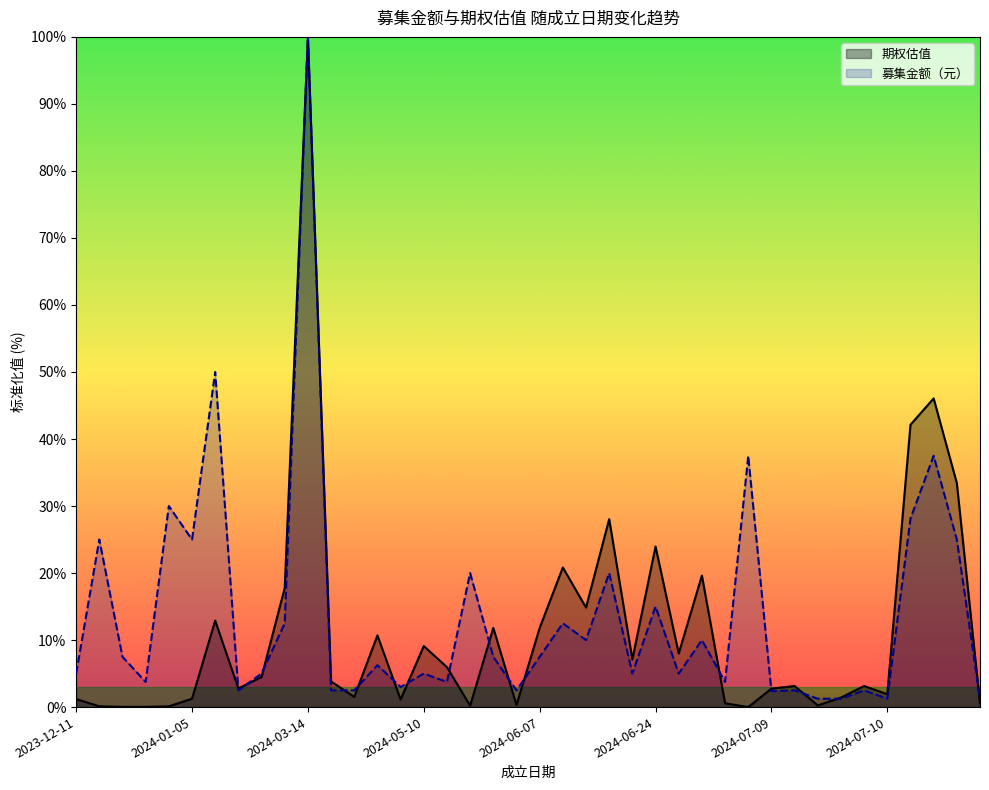

What is the label of the 24th point from the left?

2024-06-13